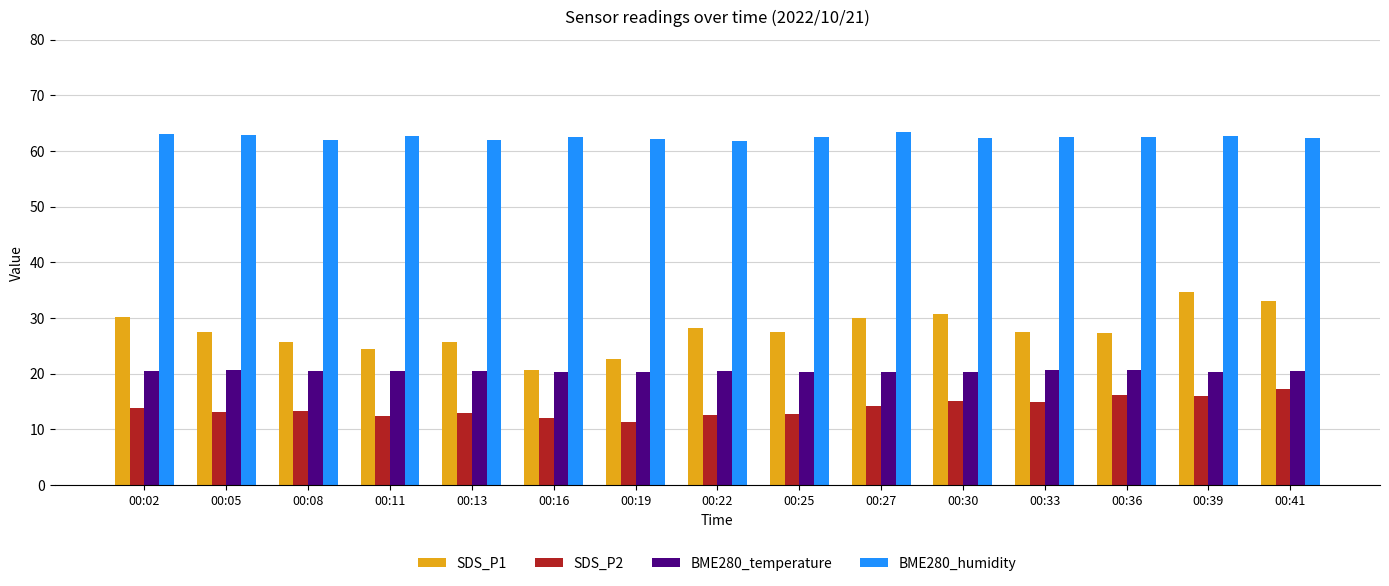

Does the chart contain stacked bars?

No